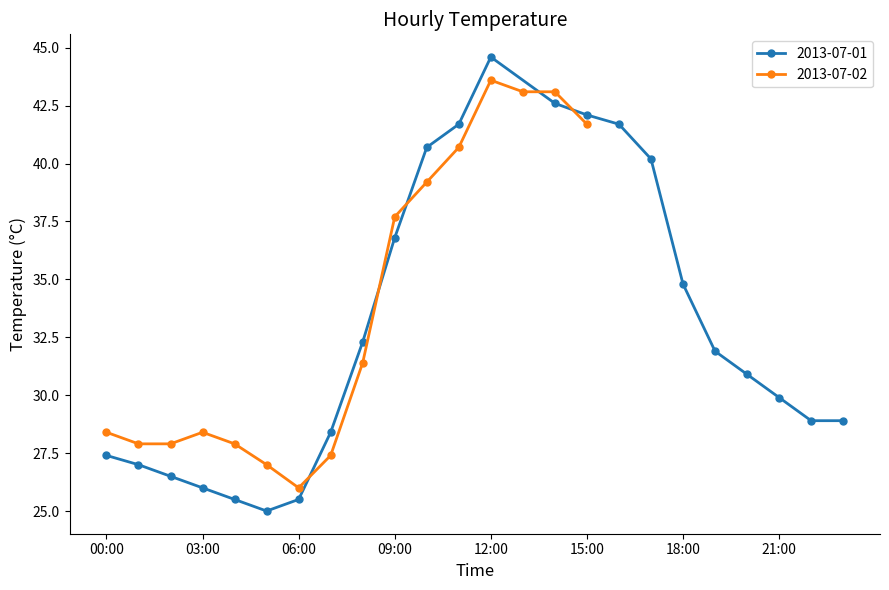

How many values exceed 30?

20